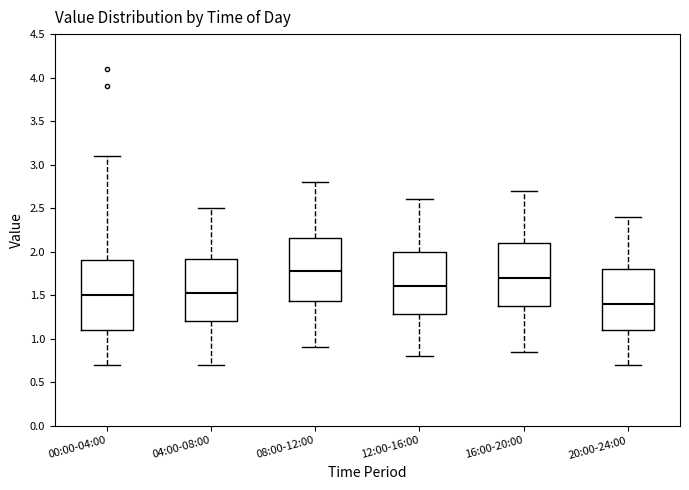

Reading left to right, read every box against the y-axis: the position of its median line, the range the box covers, and the ends of its whiskers. The values are not printed on the chart, so give them approximately, as read against the axis.

00:00-04:00: median 1.50, box 1.10 to 1.90, whiskers 0.70 to 3.10
04:00-08:00: median 1.55, box 1.20 to 1.90, whiskers 0.70 to 2.50
08:00-12:00: median 1.80, box 1.45 to 2.15, whiskers 0.90 to 2.80
12:00-16:00: median 1.60, box 1.30 to 2.00, whiskers 0.80 to 2.60
16:00-20:00: median 1.70, box 1.40 to 2.10, whiskers 0.85 to 2.70
20:00-24:00: median 1.40, box 1.10 to 1.80, whiskers 0.70 to 2.40